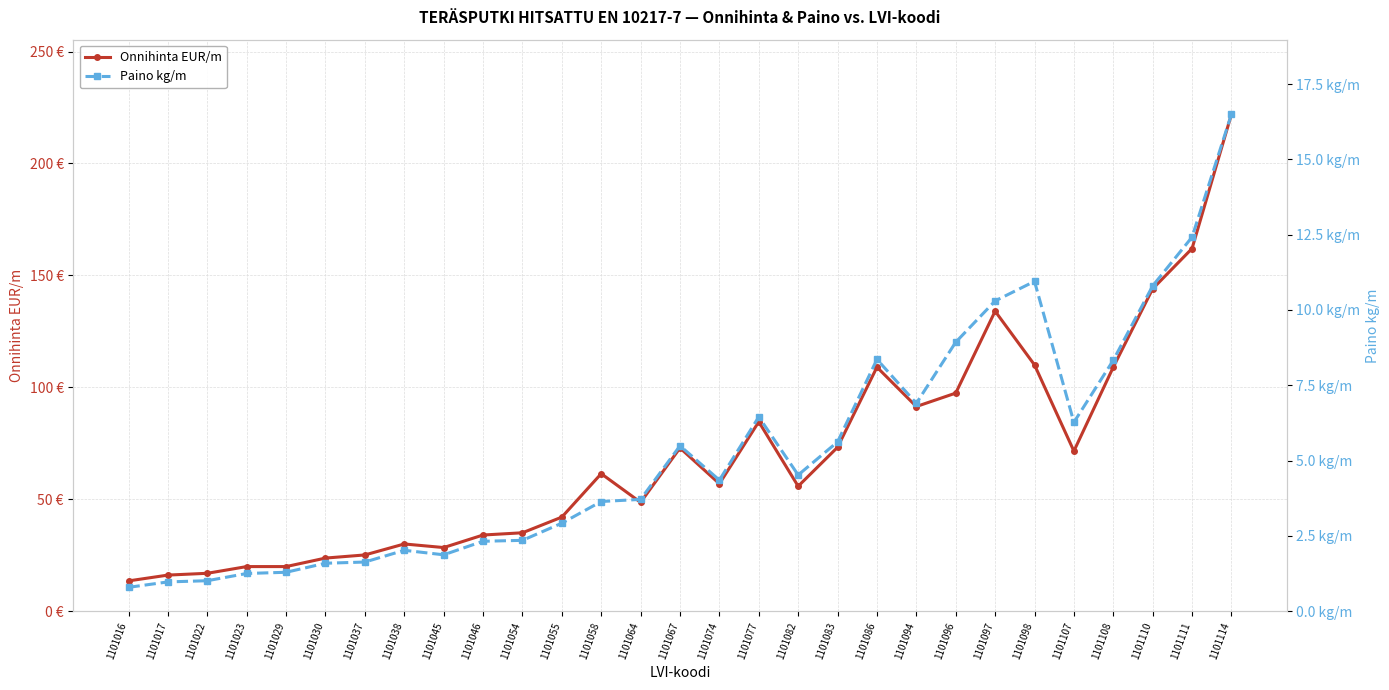

Is it true that Onnihinta EUR/m equals 162.1 at 1101098?

False